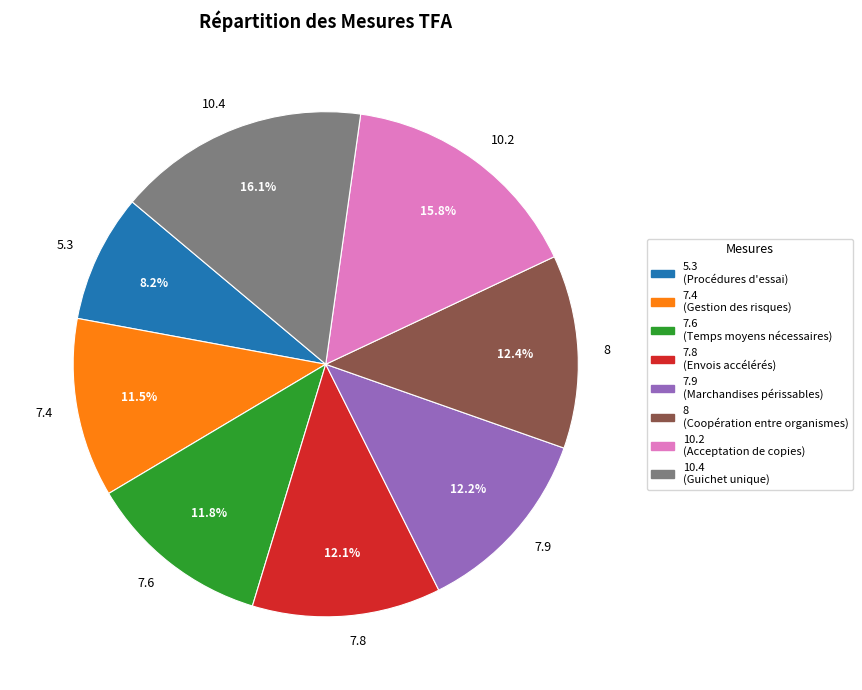

Does 5.3 represent more than half of the total?

No